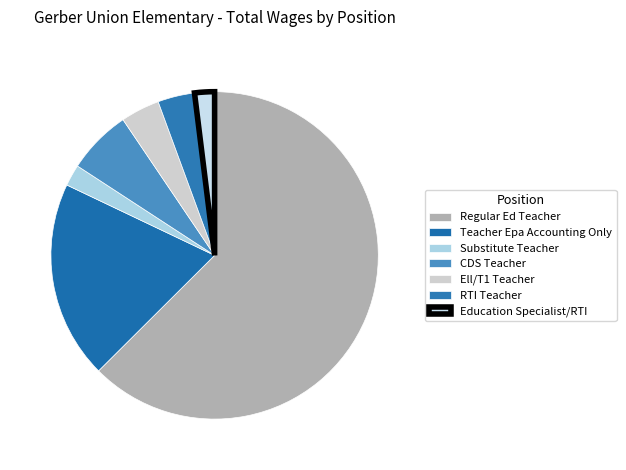

What is the majority slice?

Regular Ed Teacher